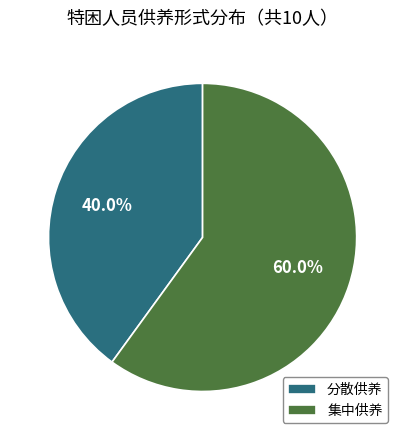

What portion of the pie excludes 分散供养?

60.0%